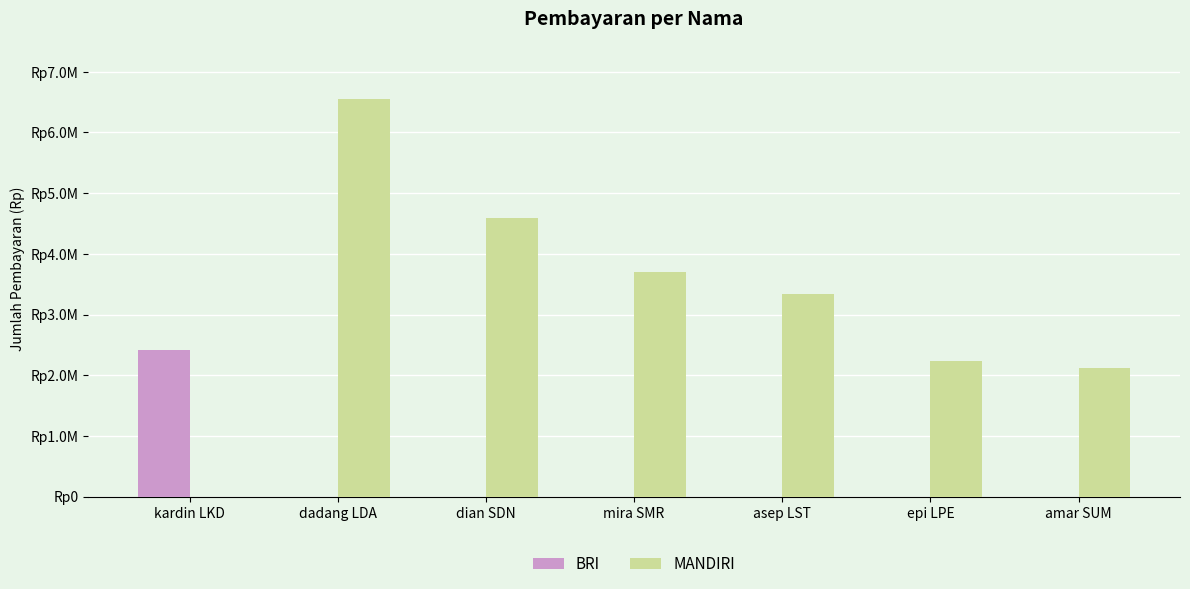

What are all the series names shown in the legend?

BRI, MANDIRI